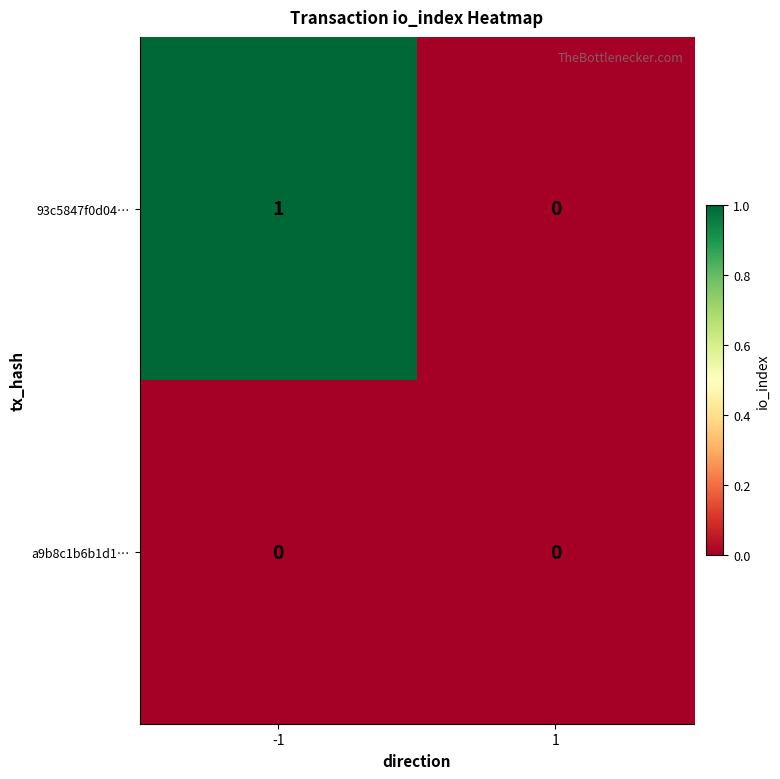

Reading right to left, list all the values displayed in this chart.

93c5847f0d04…: 0	1
a9b8c1b6b1d1…: 0	0